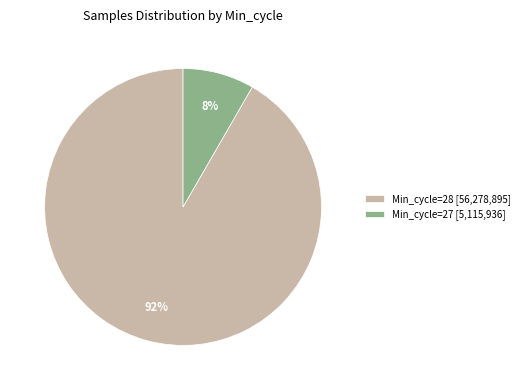

To the nearest percent, what percentage of the pie is Min_cycle=28 [56,278,895]?

92%